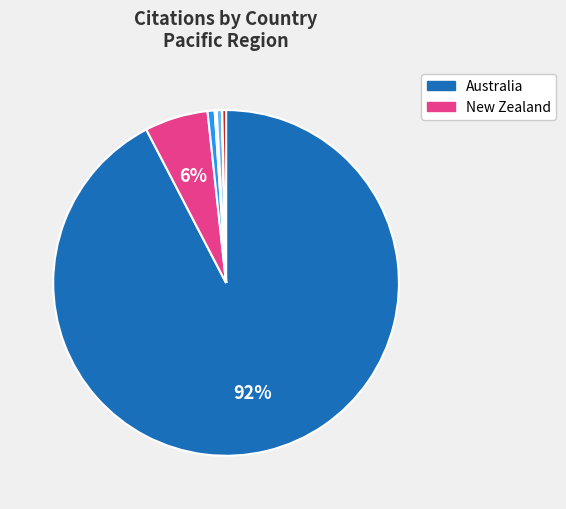

To the nearest percent, what is the difference between the largest and smallest slice percentages?

92%